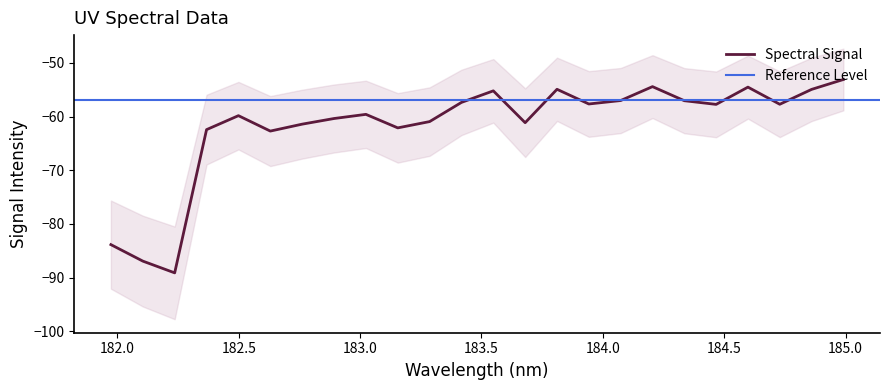

What is the lowest value of the Spectral Signal series?

-89.1